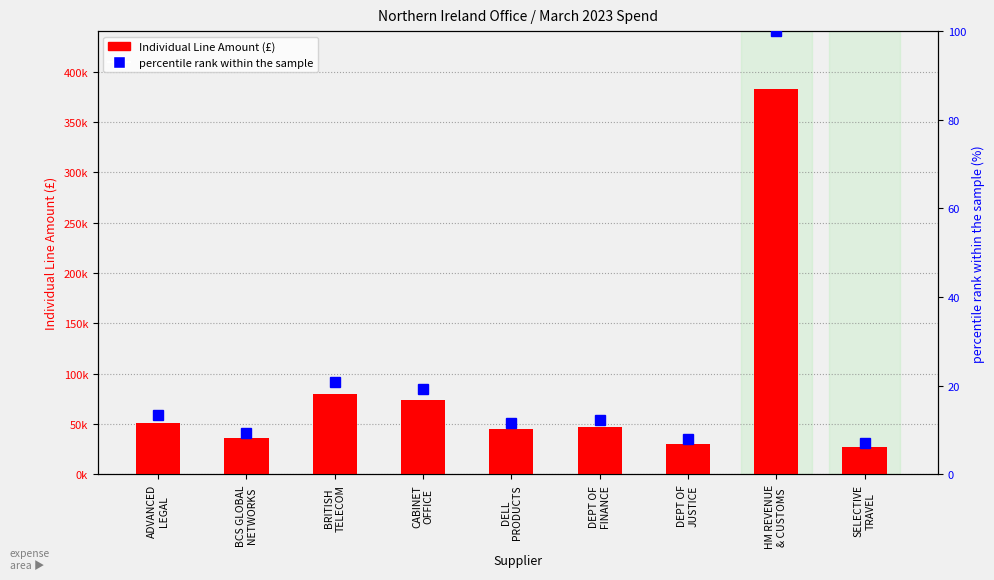

What is the sum of the Individual Line Amount values at CABINET
OFFICE and BRITISH
TELECOM?

153477.0